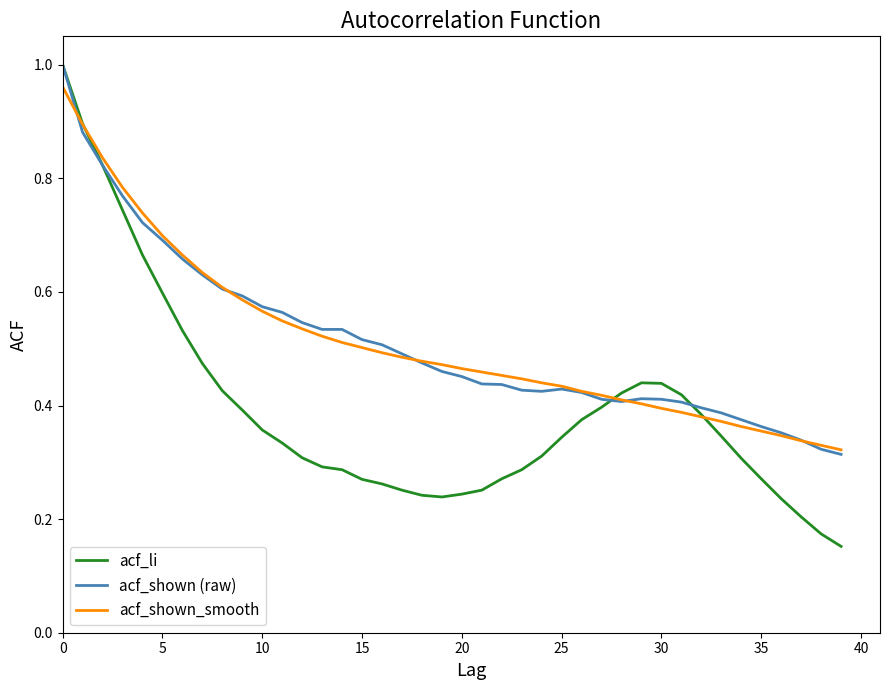

At how many categories does at least one series exceed 0?

40